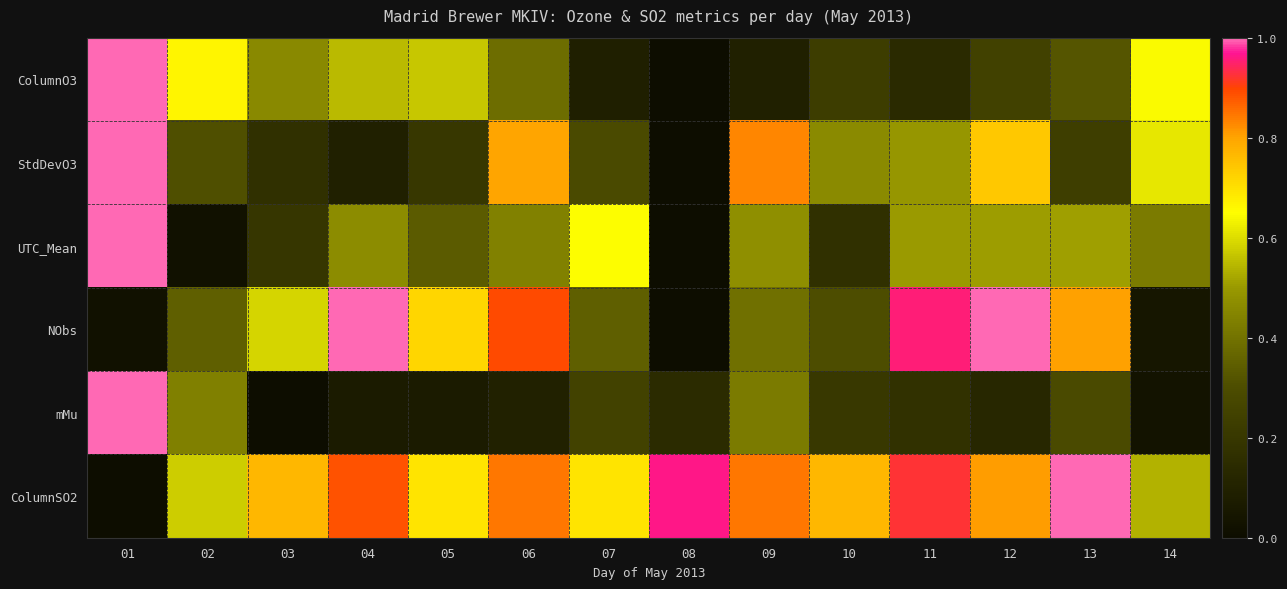

Between 07 and 14, which series saw the biggest shift?

ColumnO3